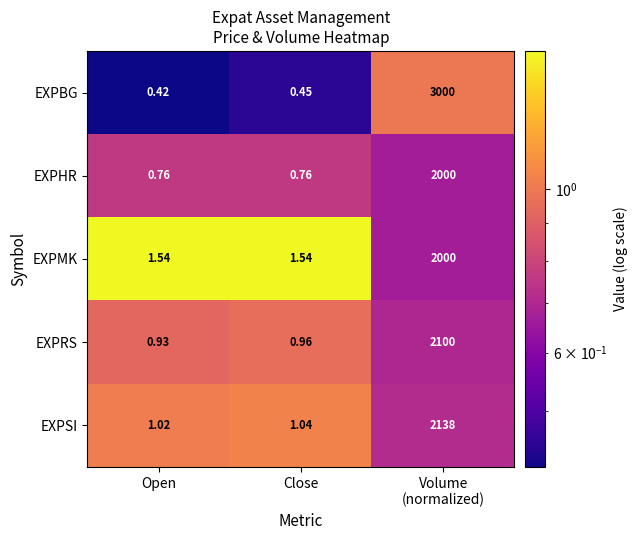

Which series has the largest range (max minus min)?

EXPBG